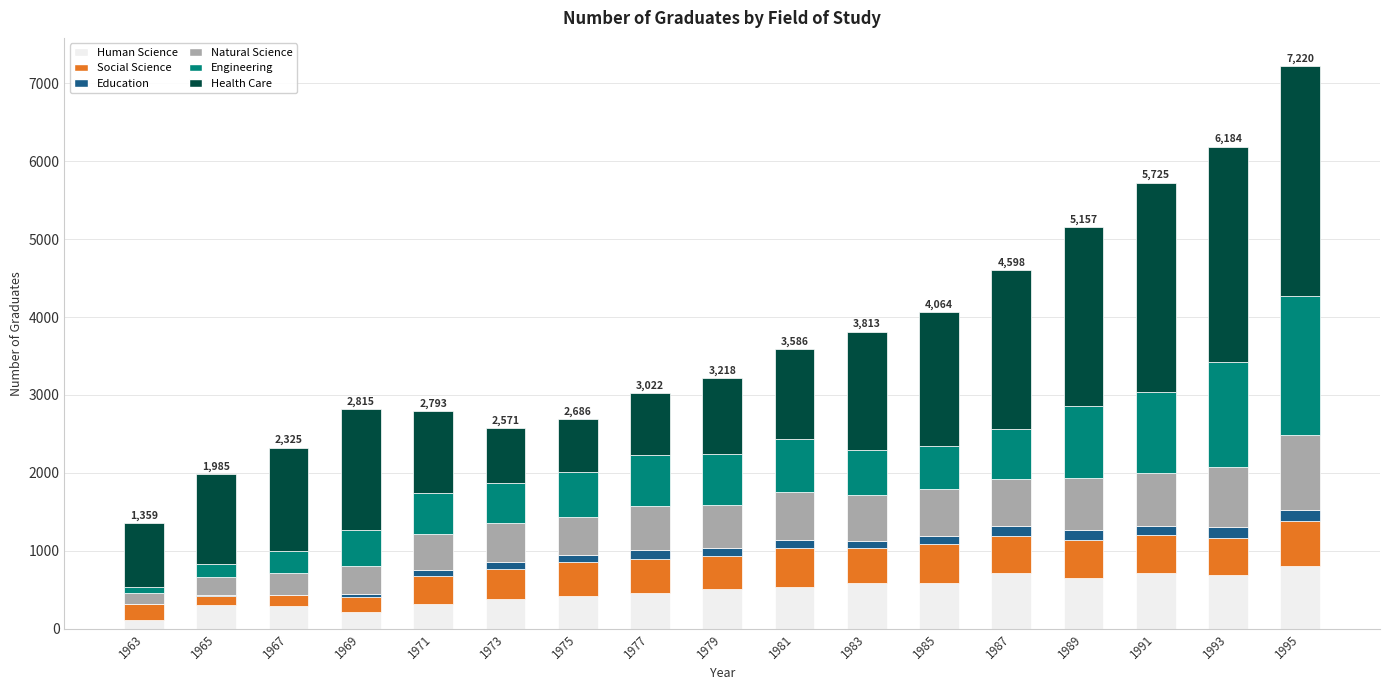

Are the bars horizontal?

No